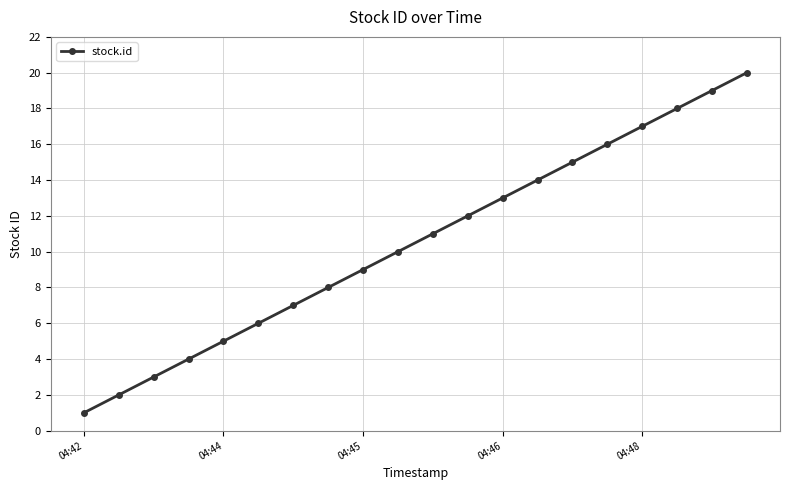

What is the difference between the maximum and second lowest values?

18